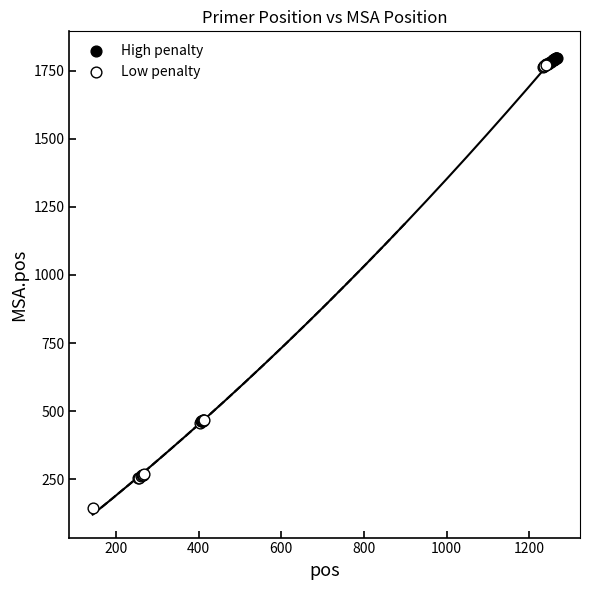

Which series has the largest Y range (max minus min)?

Low penalty